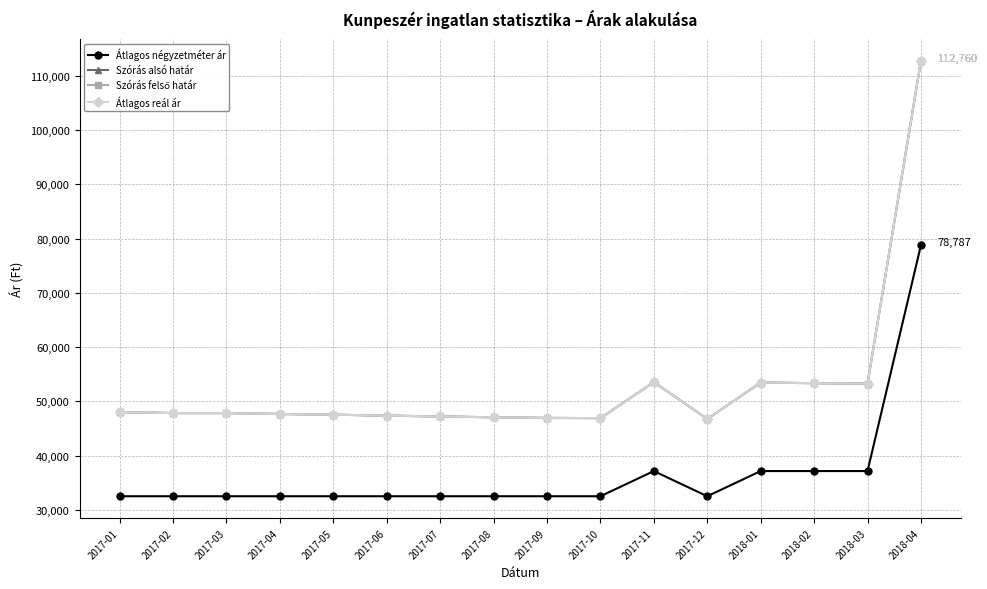

Is it true that Átlagos négyzetméter ár equals 44767 at 2017-10?

False